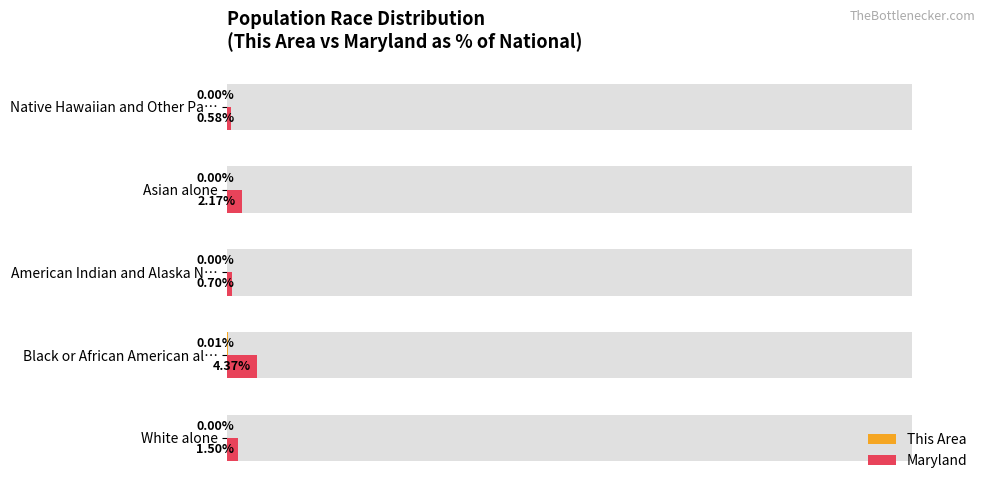

The This Area series shows 0.0 at Black or African American al…. True or false?

True